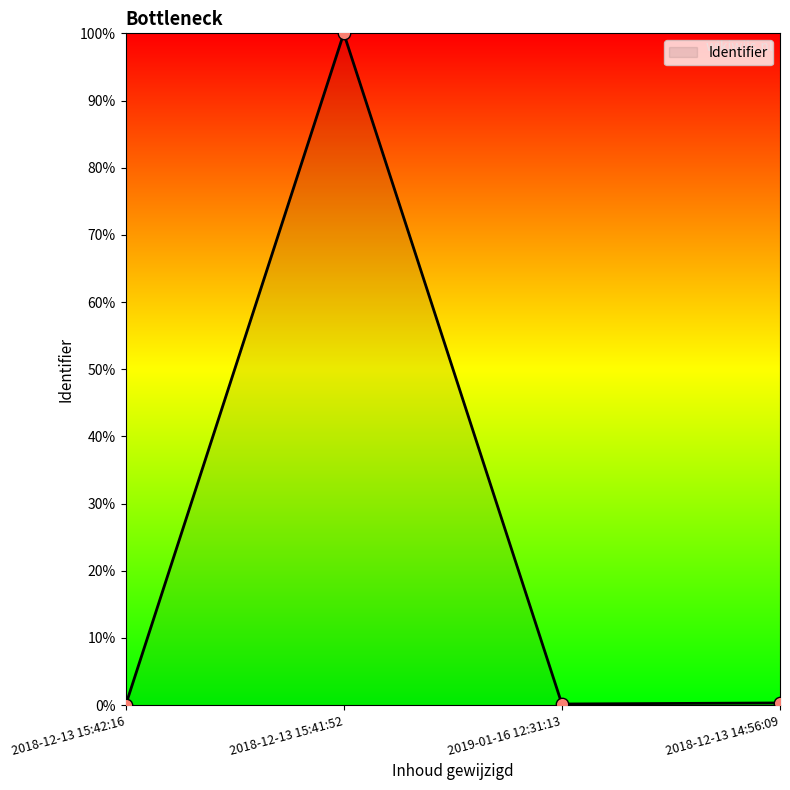

Between 2018-12-13 15:42:16 and 2018-12-13 14:56:09, which is larger?

2018-12-13 14:56:09